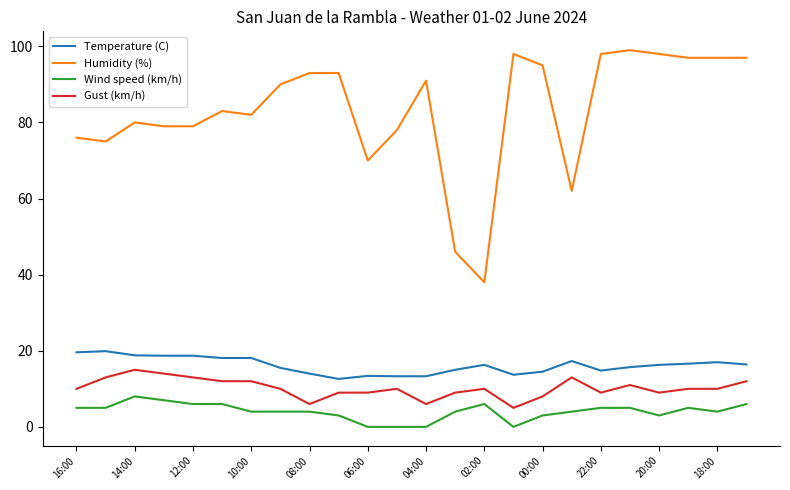

List the series in order of their peak value, highest first.

Humidity (%), Temperature (C), Gust (km/h), Wind speed (km/h)